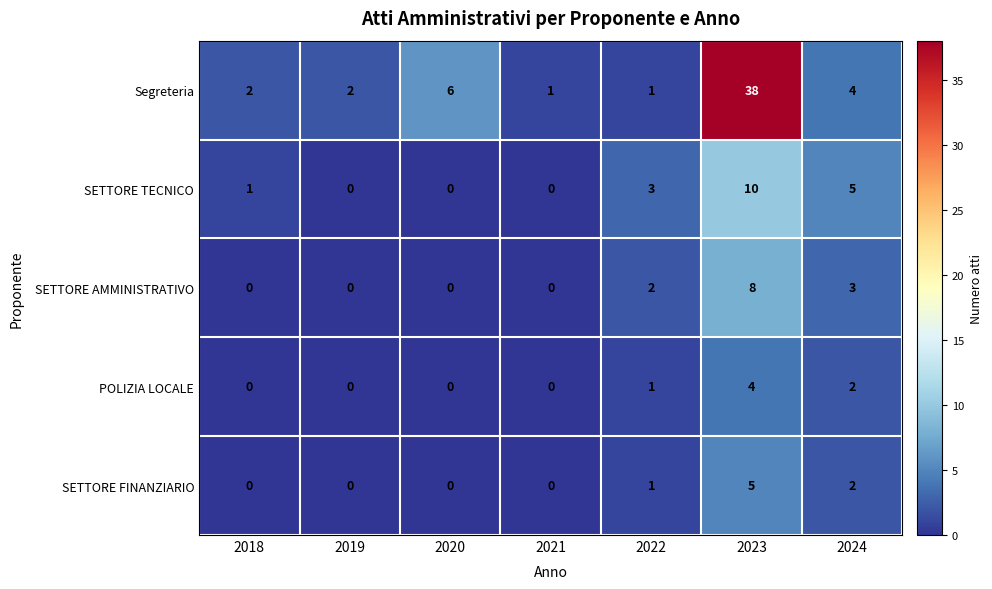

How many series are shown in this chart?

5